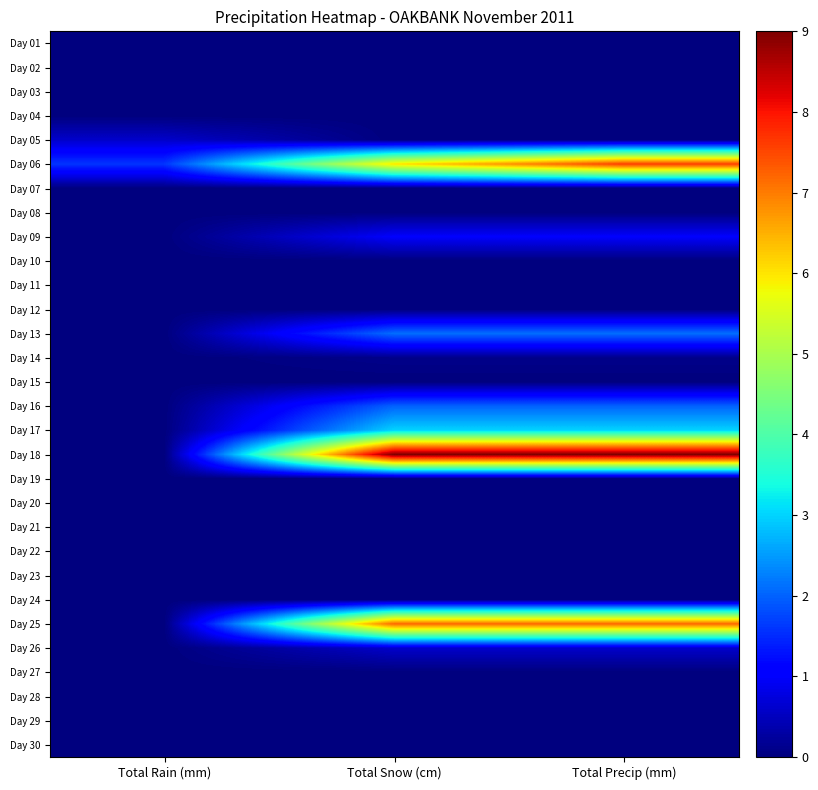

Between Total Rain (mm) and Total Snow (cm), which is larger?

Total Rain (mm)